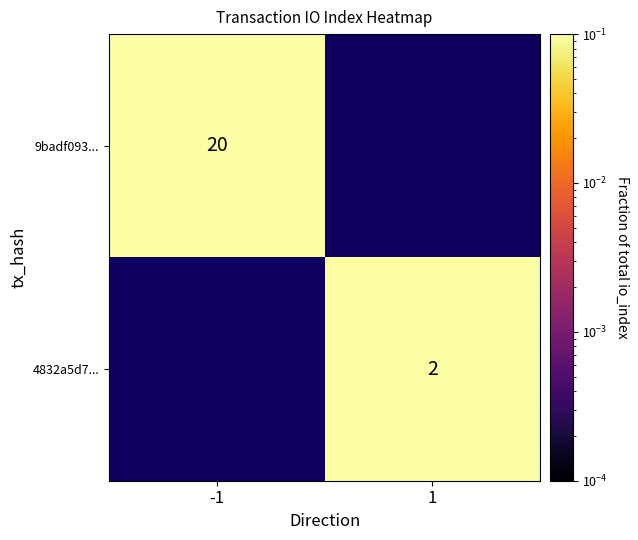

The value of 4832a5d7... at 1 is 3. True or false?

False